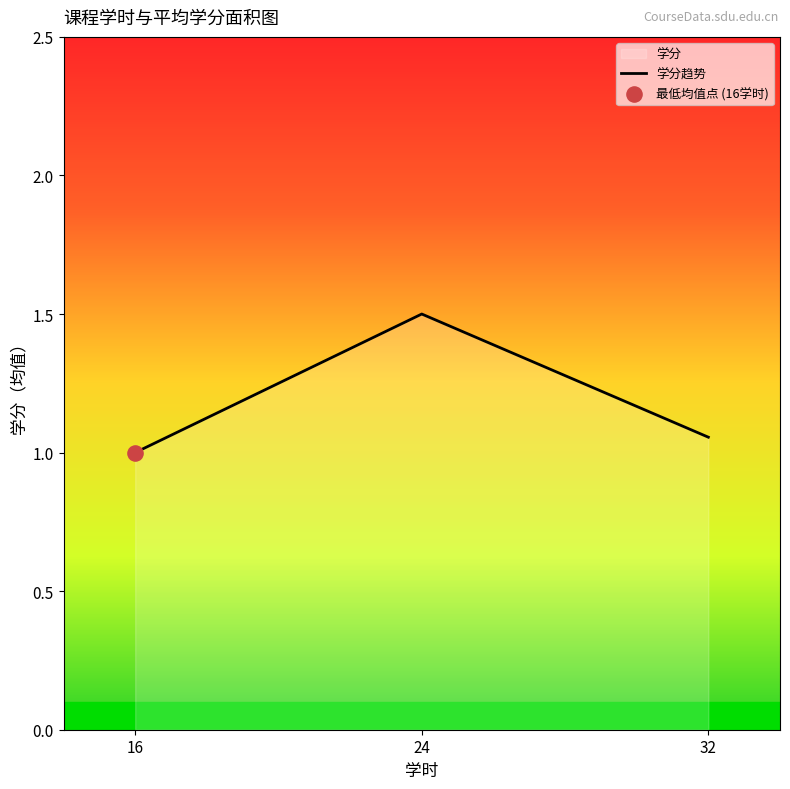

Which has a higher value, 24 or 32?

24